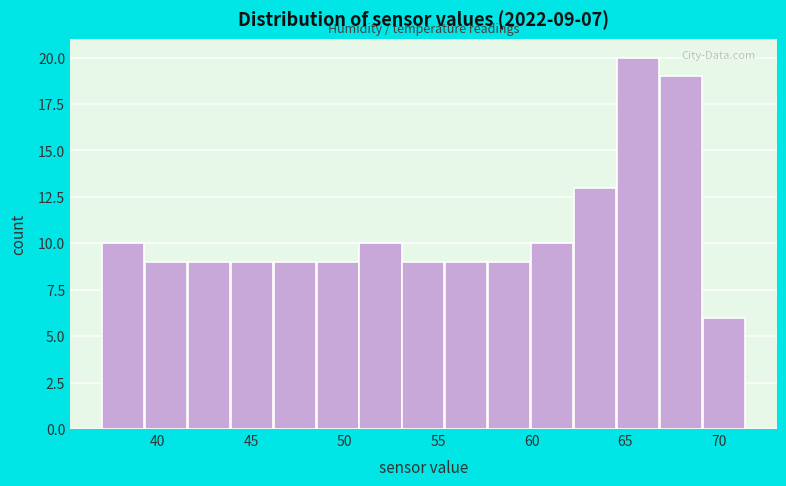

Which range on the x-axis has the tallest bar?

64.5 to 67.0